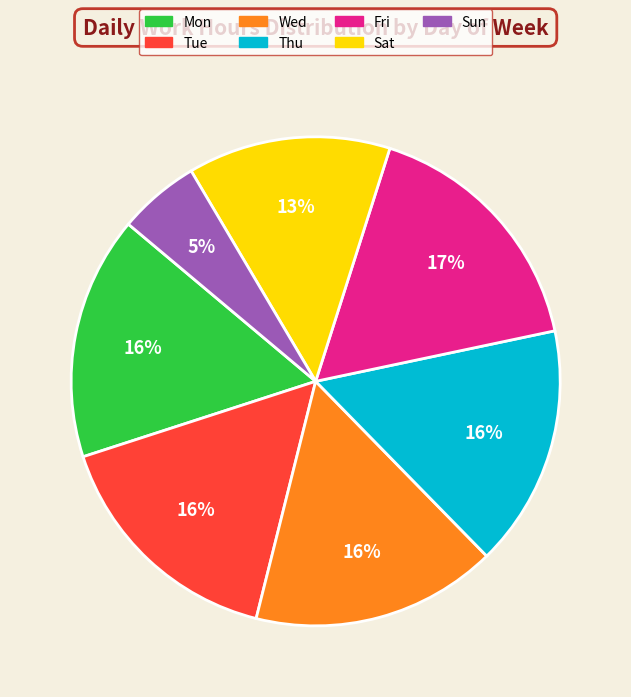

To the nearest percent, what is the average slice percentage?

14%